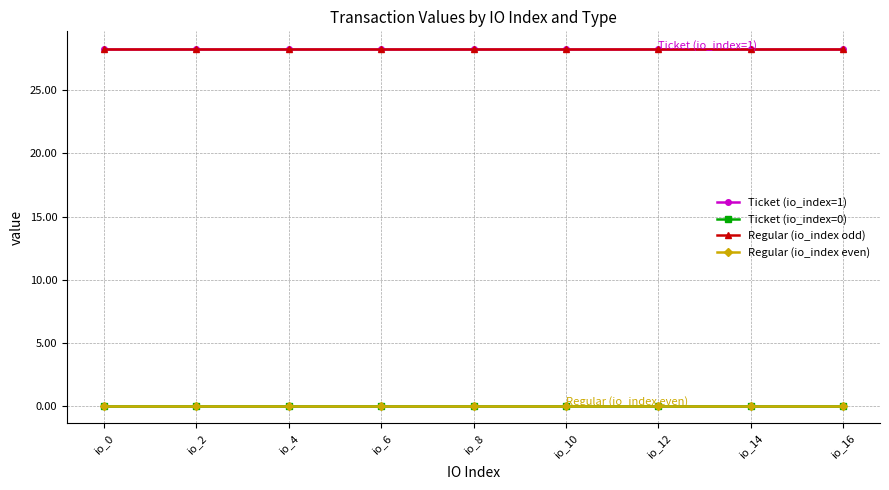

What is the highest value of the Ticket (io_index=1) series?

28.2